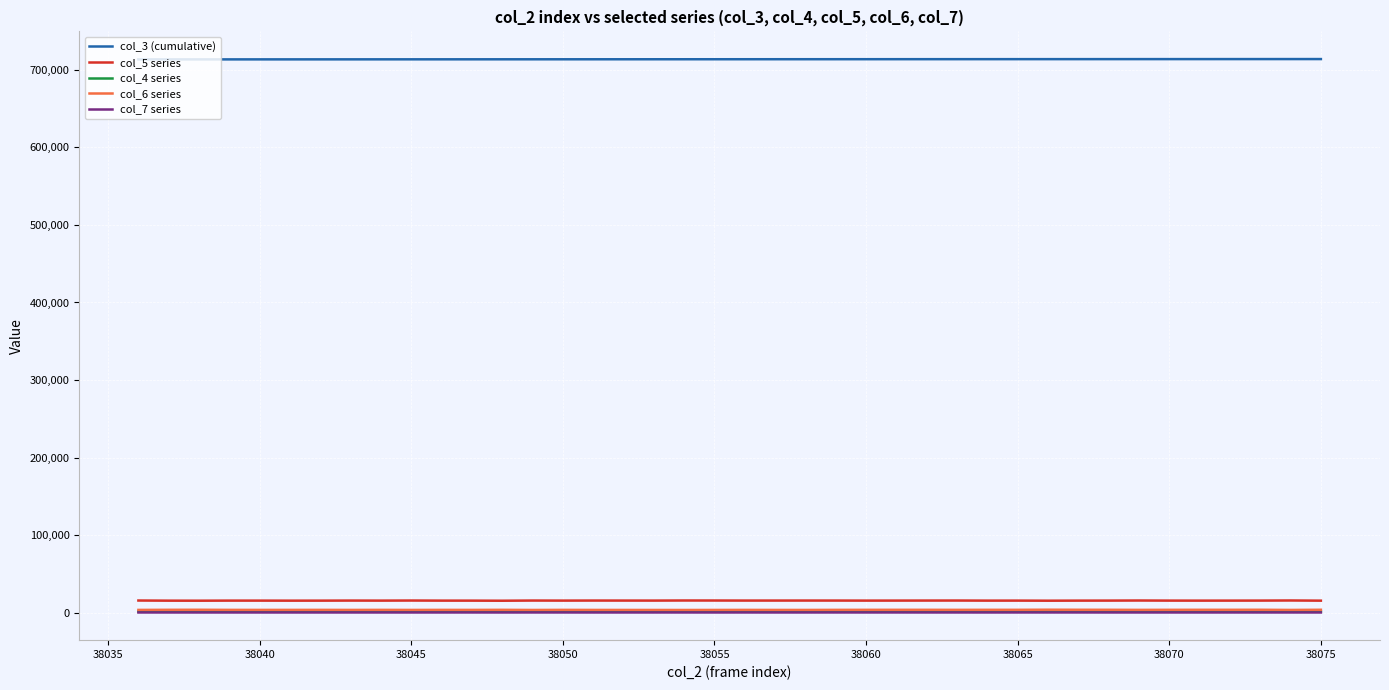

True or false: col_4 series and col_5 series intersect in this chart.

False